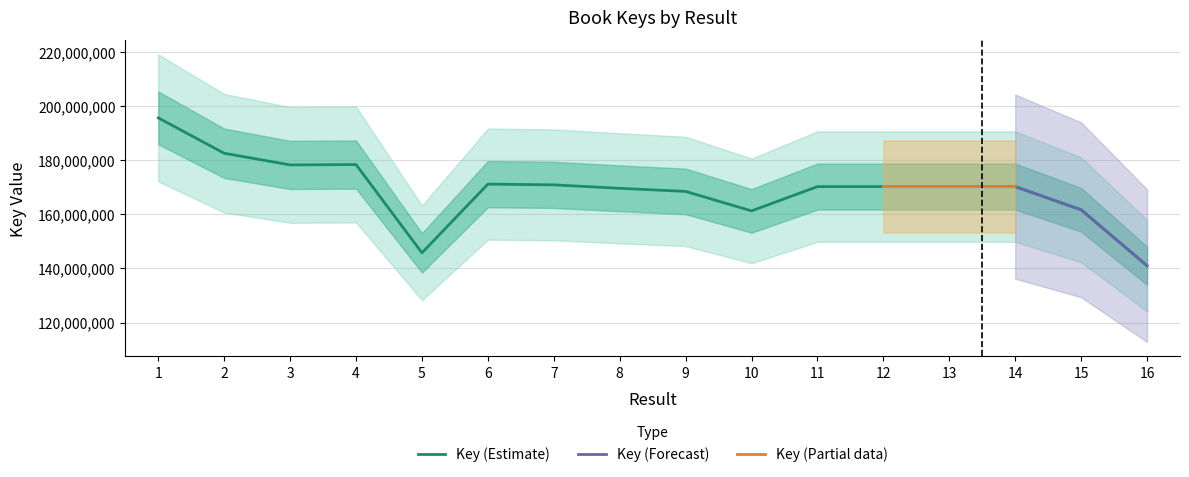

At which category does the data reach its first local valley?

3